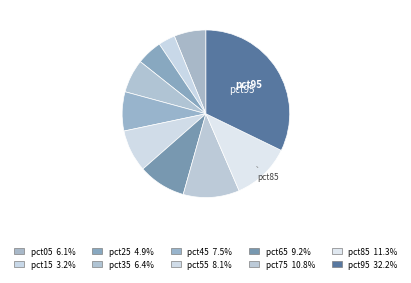

The pct45 slice represents 16% of the pie. True or false?

False